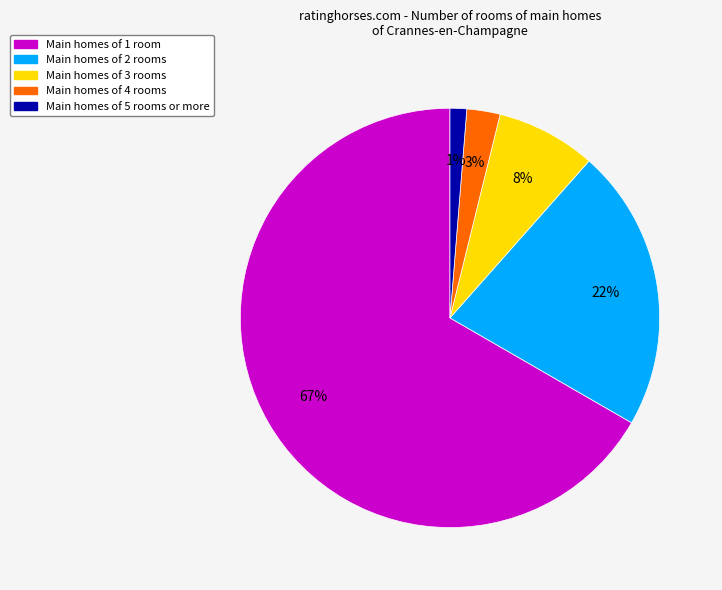

To the nearest percent, what is the average slice percentage?

20%